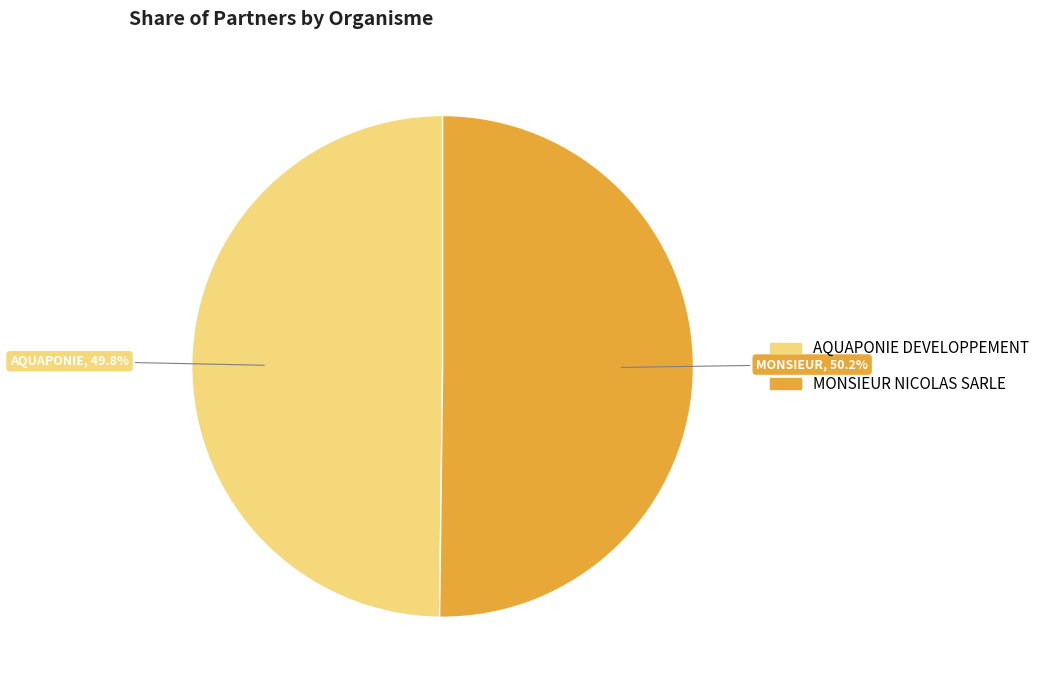

What is the ratio of the value at MONSIEUR NICOLAS SARLE to the value at AQUAPONIE DEVELOPPEMENT?

1.0